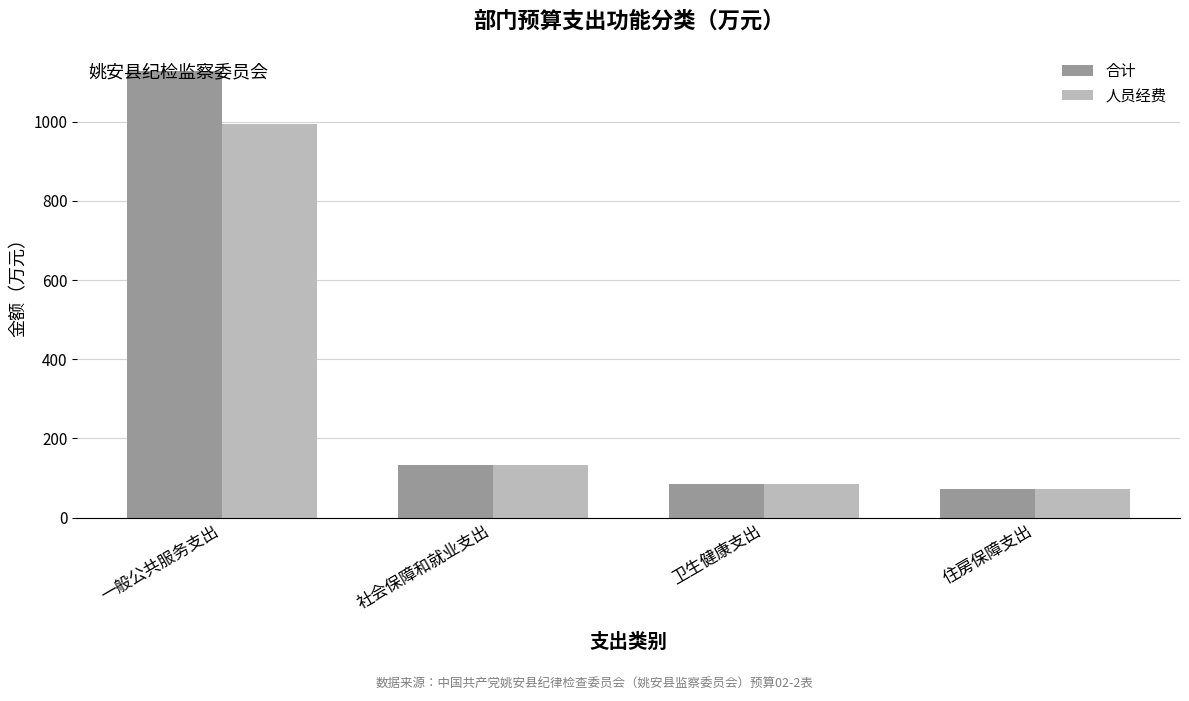

Which series has the largest range (max minus min)?

合计